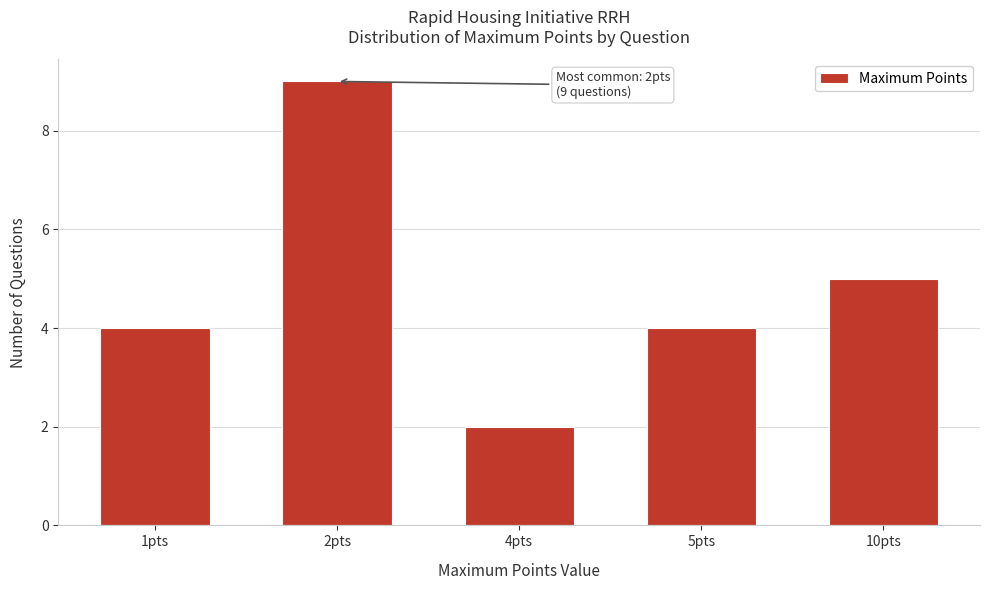

Reading right to left, list all the values displayed in this chart.

10pts=5	5pts=4	4pts=2	2pts=9	1pts=4